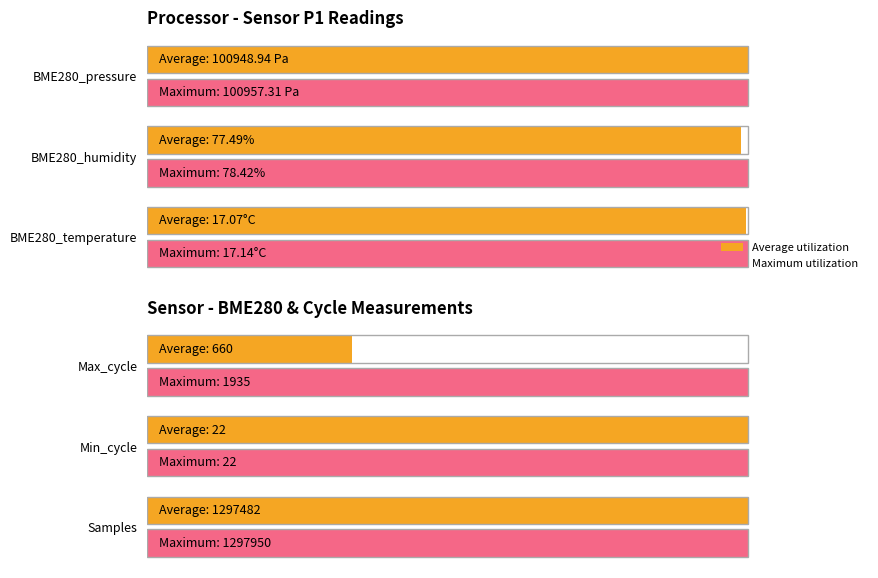

What are all the series names shown in the legend?

Average utilization, Maximum utilization